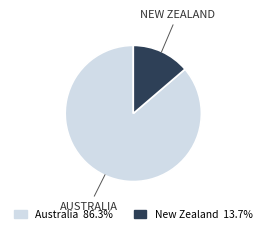

Between Australia and New Zealand, which is larger?

Australia